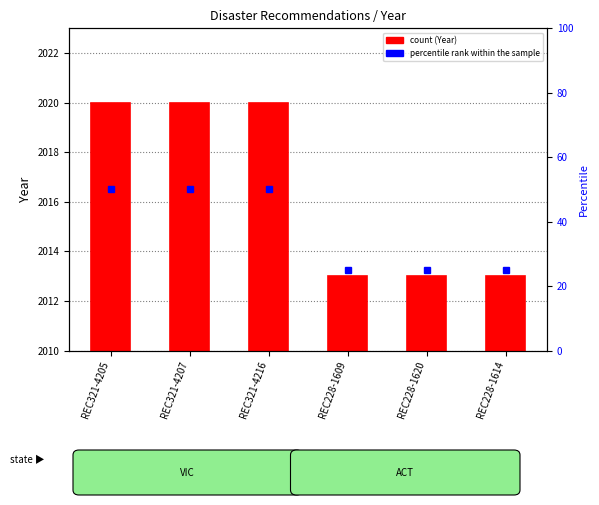

Rank the categories by value from highest to lowest.

REC321-4205, REC321-4207, REC321-4216, REC228-1609, REC228-1620, REC228-1614